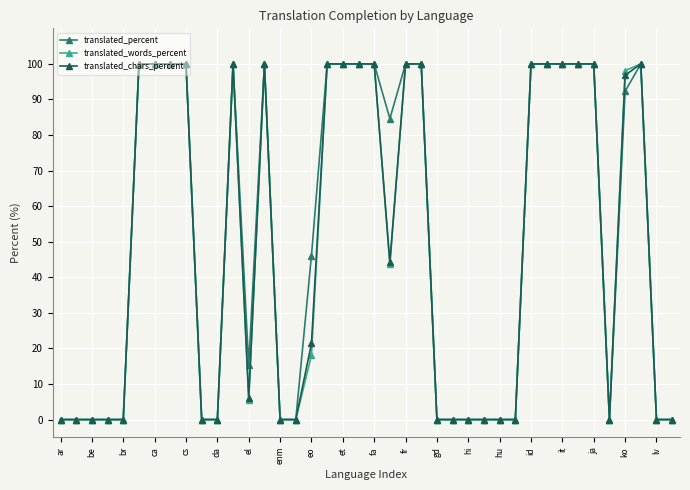

How many lines are shown in the chart?

3